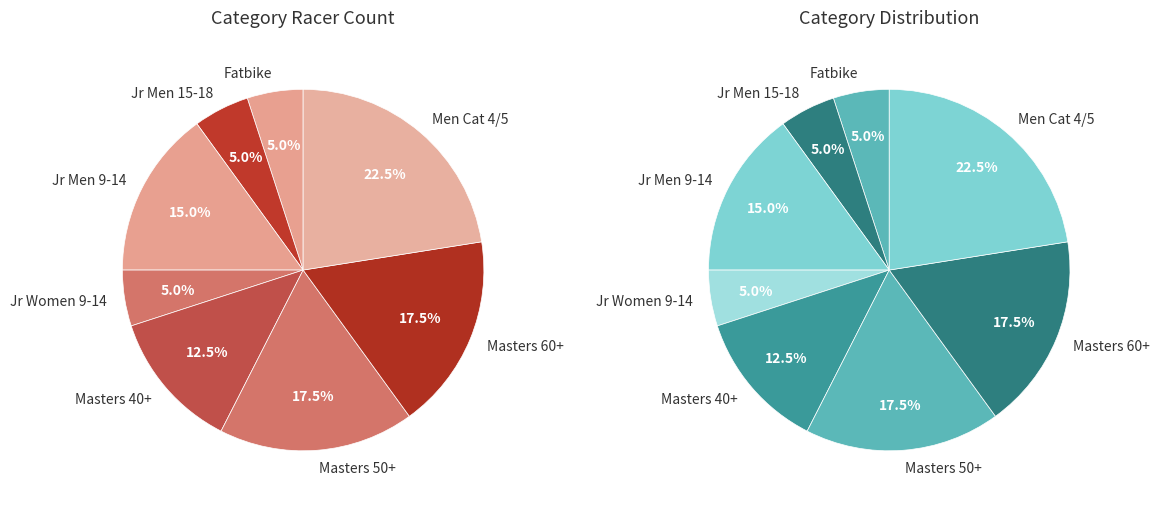

Is there a majority slice in this chart?

No